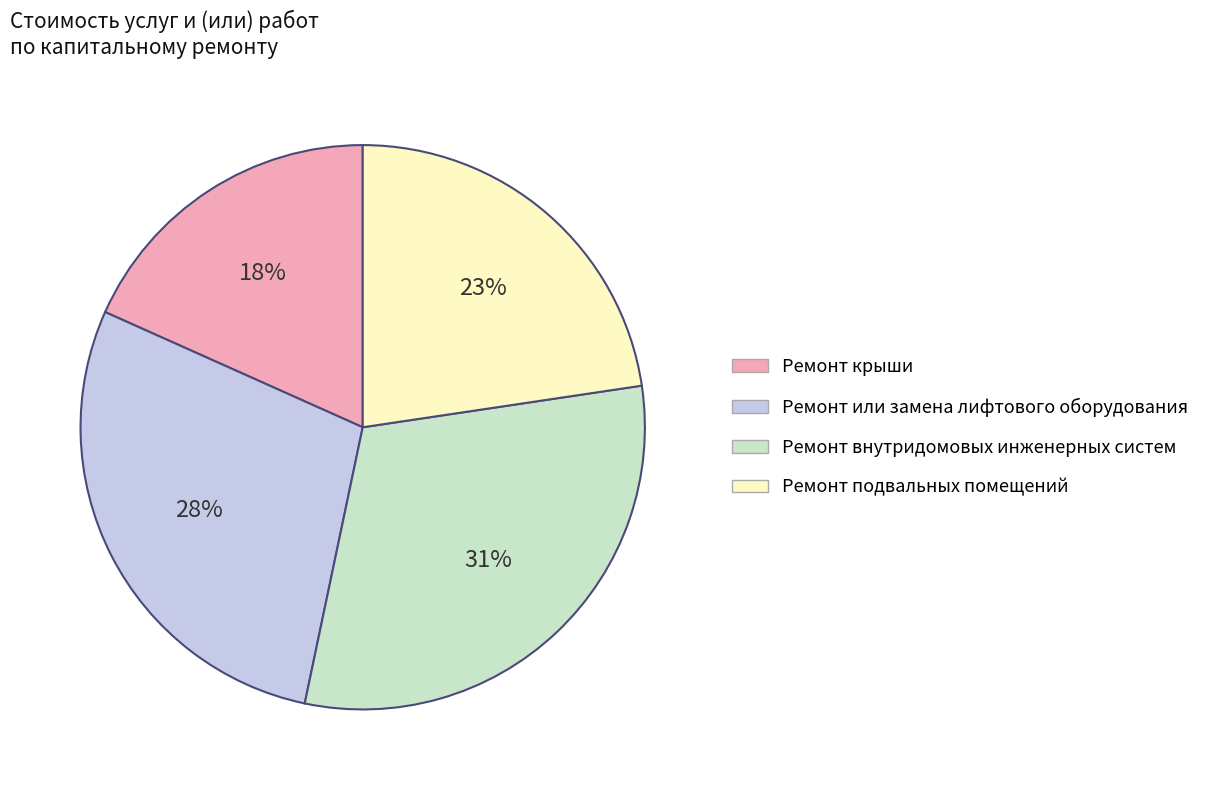

Count the number of slices in the pie.

4